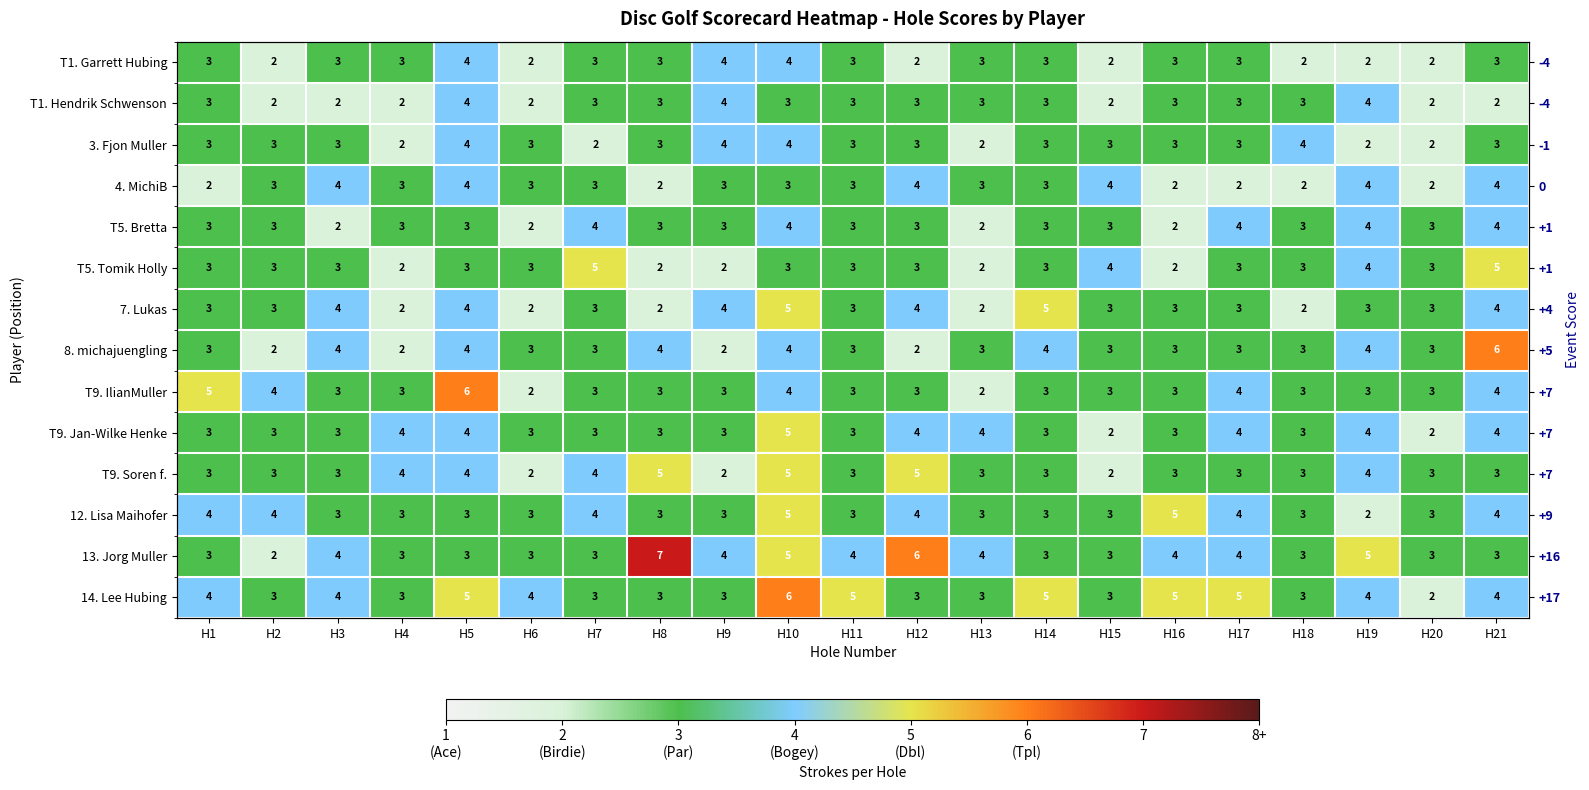

Which label corresponds to the largest value in the chart?

H8